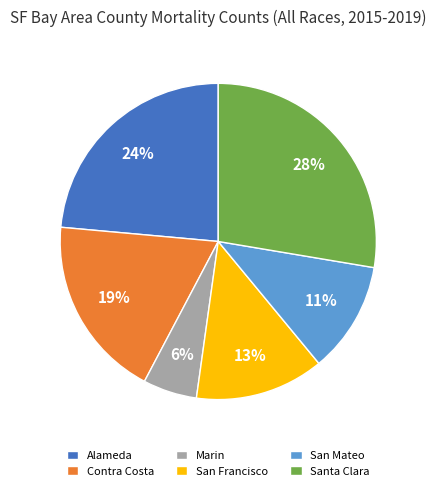

Is there any slice that represents more than half of the pie?

No